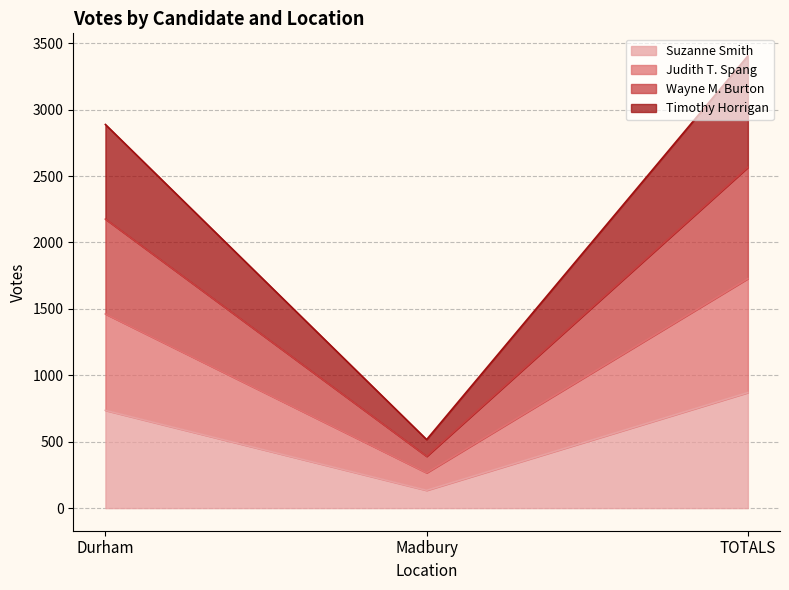

Rank the categories by Wayne M. Burton value from highest to lowest.

TOTALS, Durham, Madbury